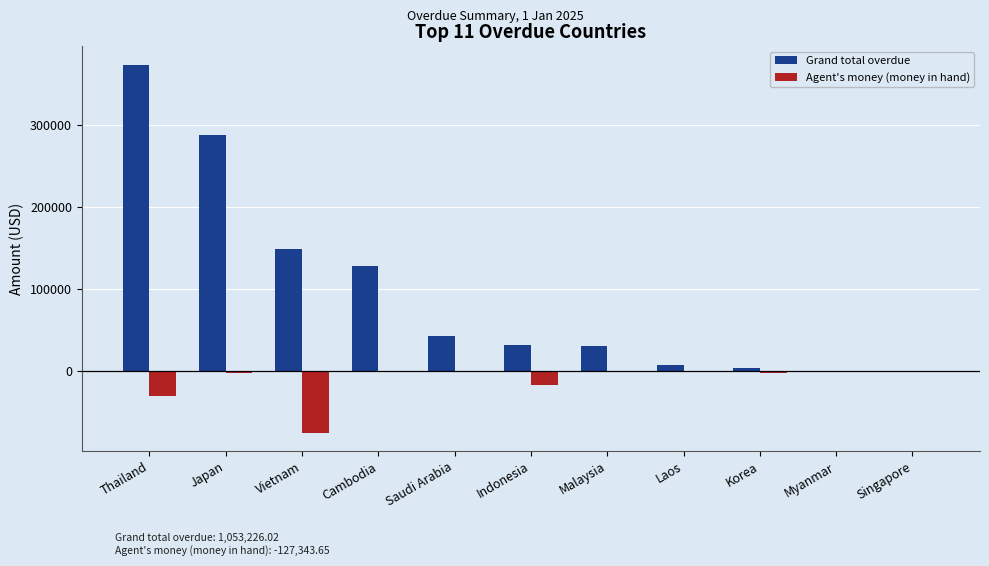

Where does the Agent's money (money in hand) series first go above -880?

Saudi Arabia